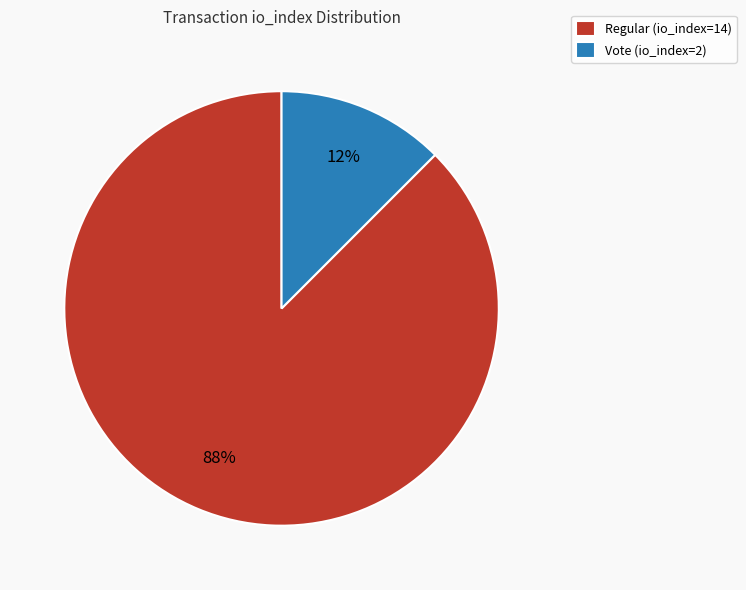

What is the largest slice in the pie chart?

Regular (io_index=14)